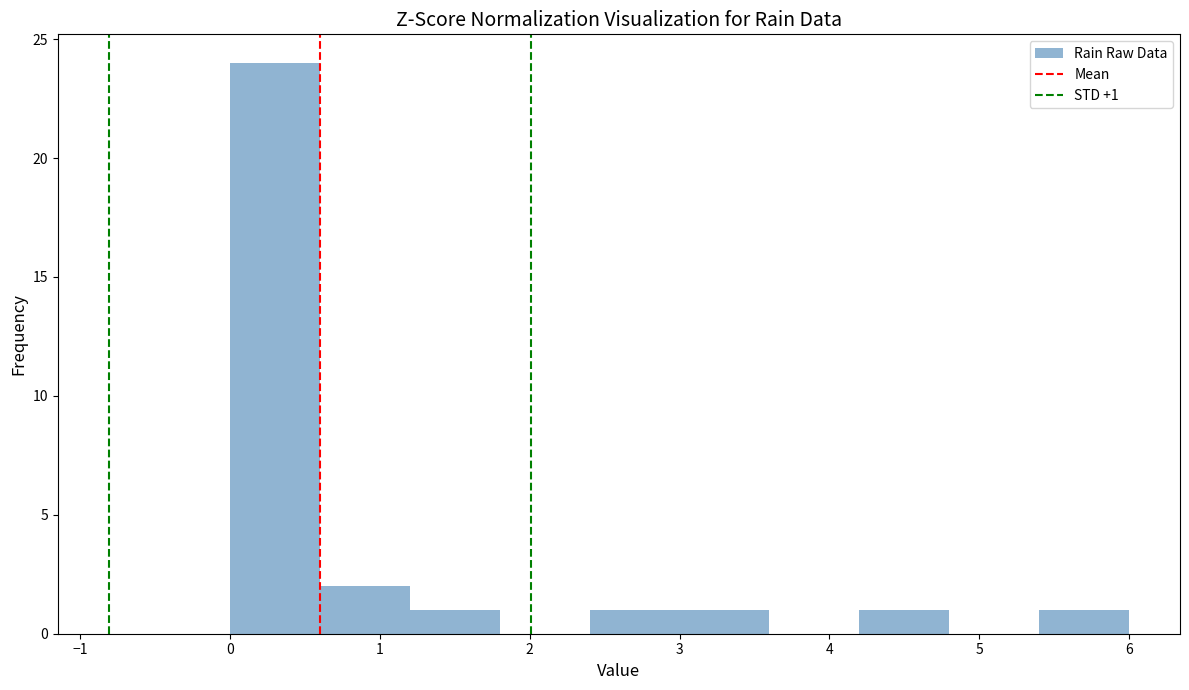

Which range on the x-axis has the tallest bar?

0.0 to 0.6